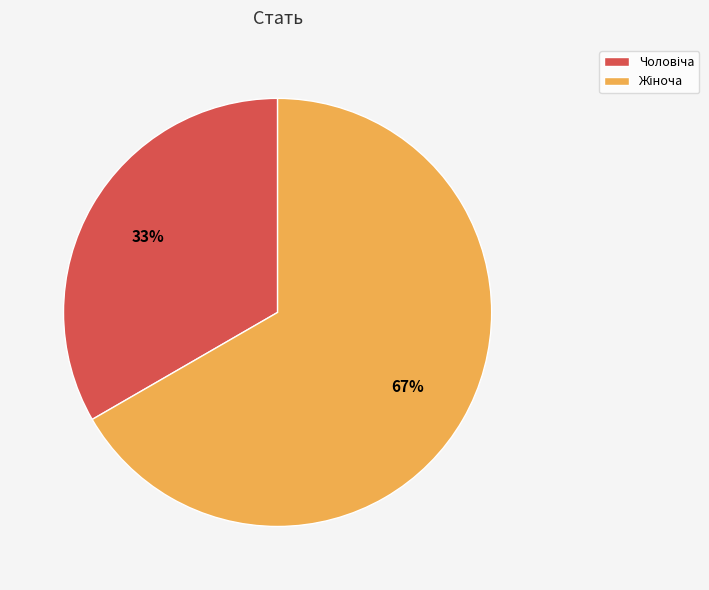

Is there a majority slice in this chart?

Yes